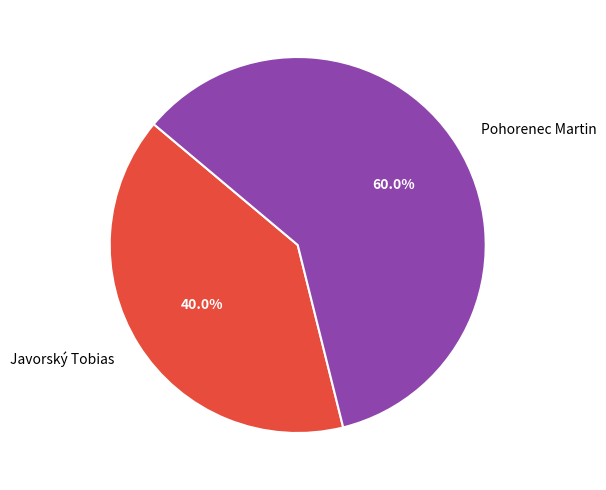

Between Javorský Tobias and Pohorenec Martin, which is larger?

Pohorenec Martin